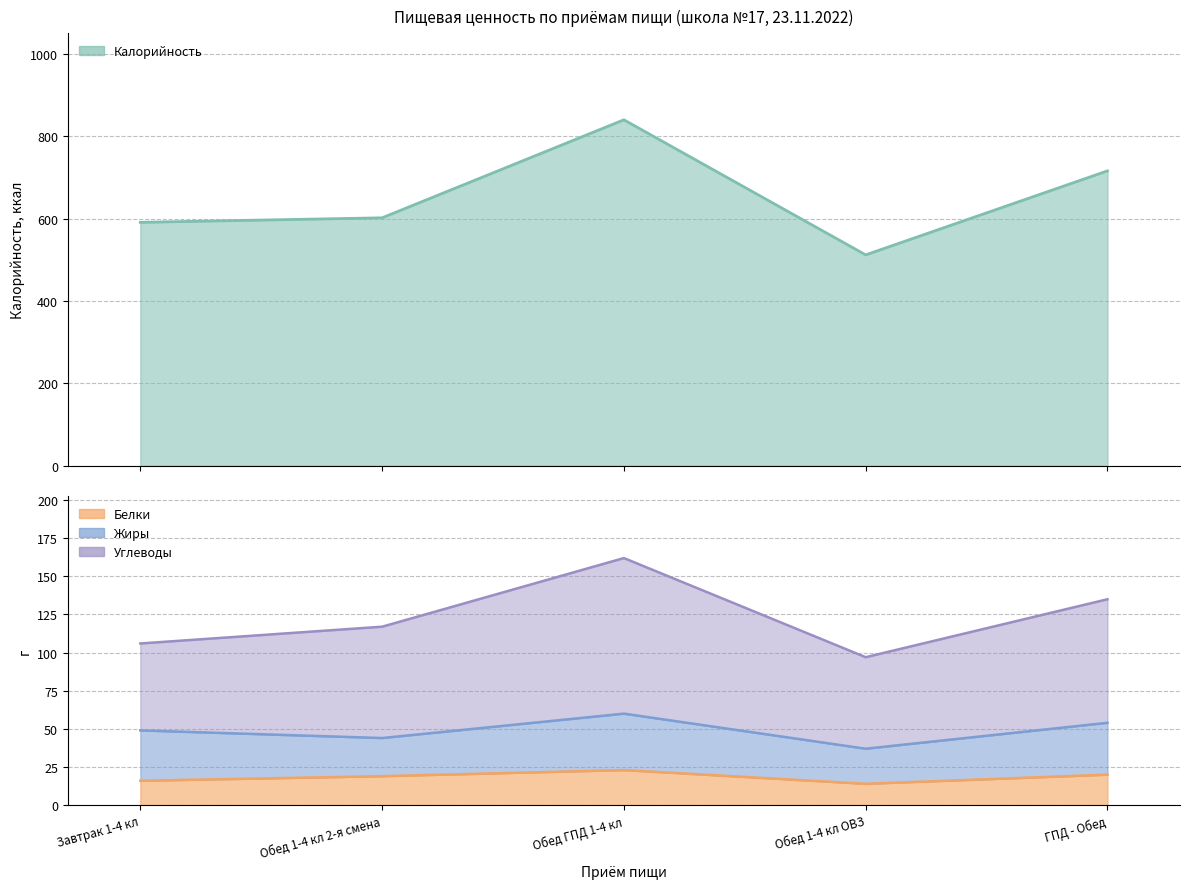

Which category has the highest value across all series?

Обед ГПД 1-4 кл